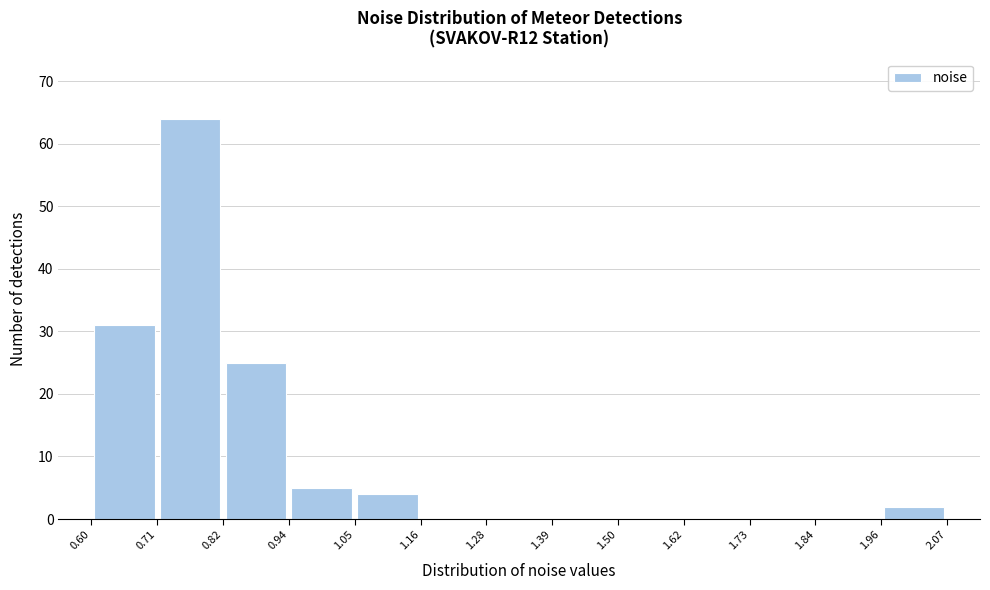

Reading left to right, transcribe this chart: for each bar, give the range it covers on the x-axis and its height. The values are not printed on the chart, so give them approximately, as read against the axis.

0.60 to 0.71: 31
0.71 to 0.82: 64
0.82 to 0.94: 25
0.94 to 1.05: 5
1.05 to 1.16: 4
1.16 to 1.28: 0
1.28 to 1.39: 0
1.39 to 1.50: 0
1.50 to 1.62: 0
1.62 to 1.73: 0
1.73 to 1.84: 0
1.84 to 1.96: 0
1.96 to 2.07: 2